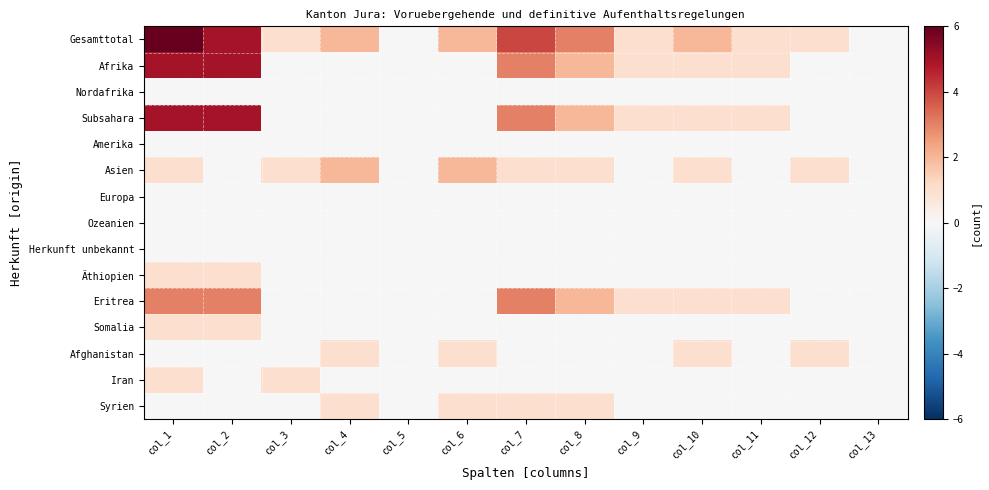

How many distinct data groups are displayed?

15